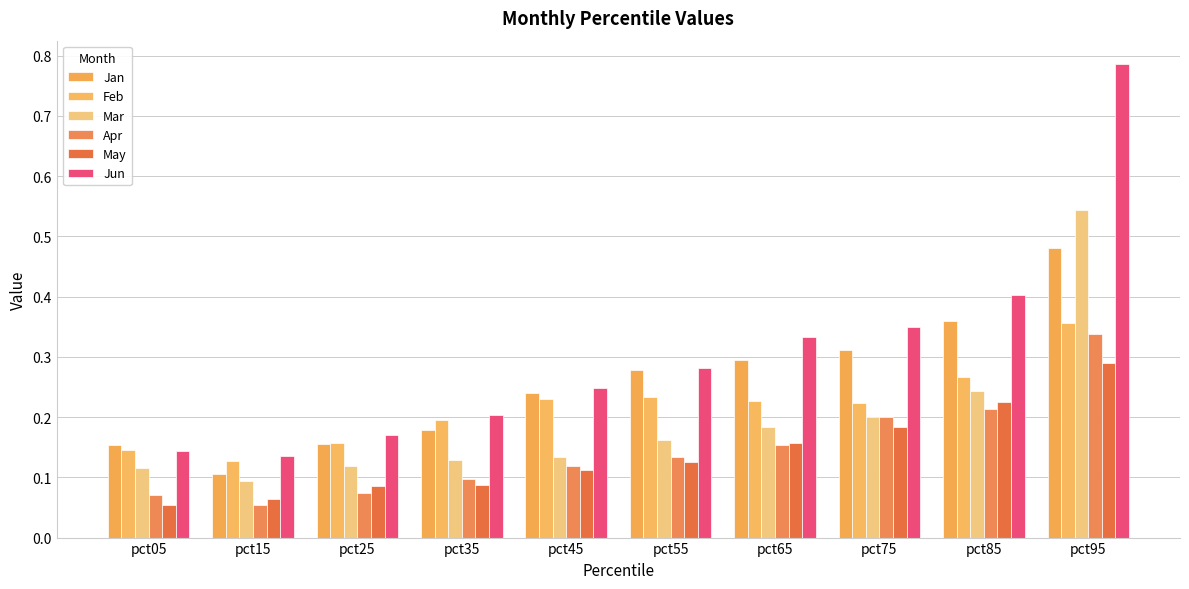

How many series are shown in this chart?

6